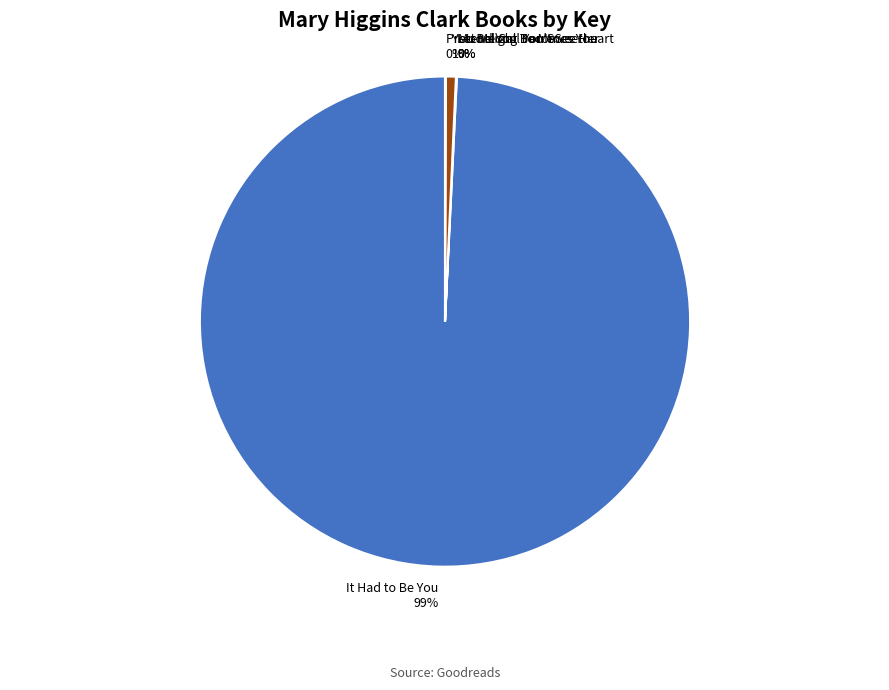

Is it true that It Had to Be You is 89% of the pie?

False